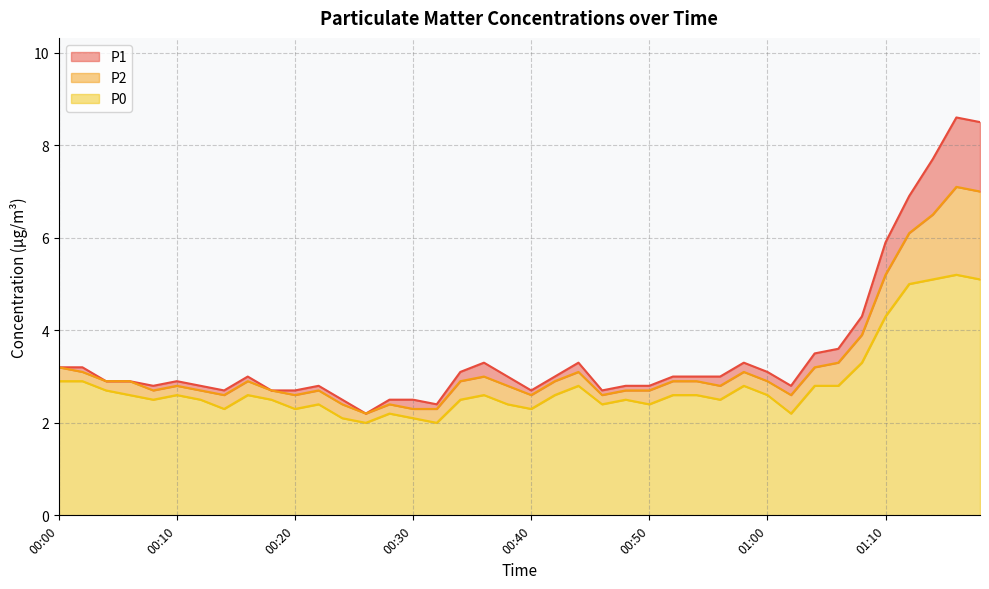

What is the sum of the P2 values at 00:36 and 00:04?

5.9